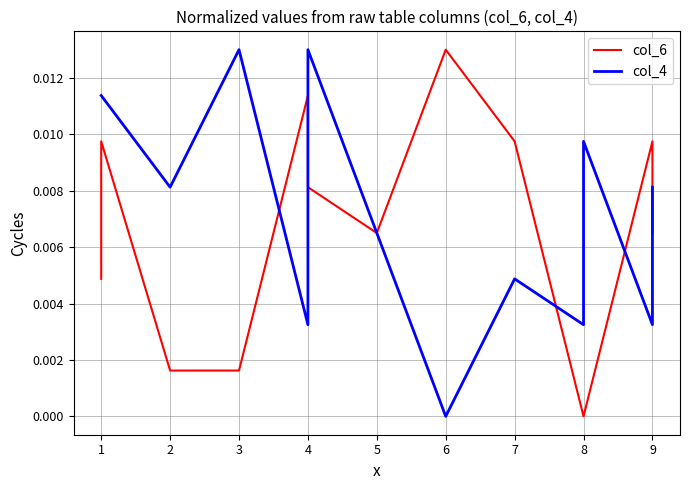

At which category is the sum across all series the highest?

1